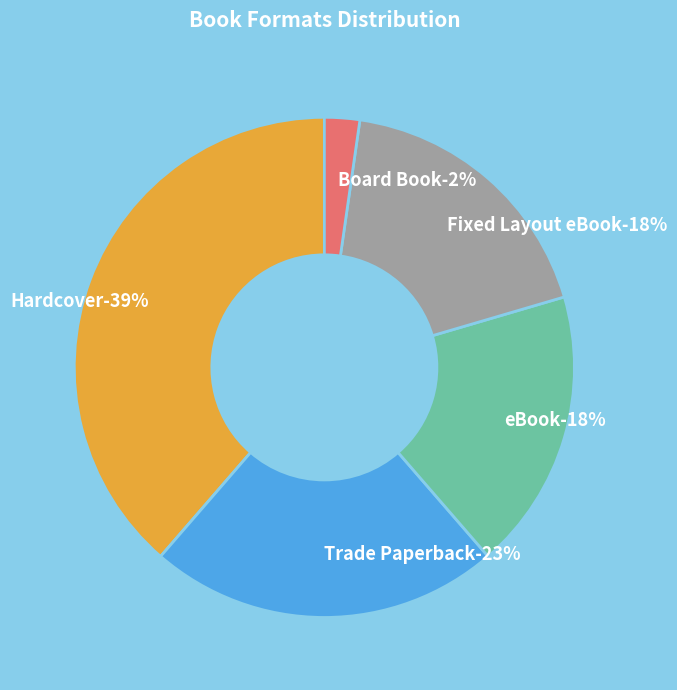

To the nearest percent, what is the average slice percentage?

20%